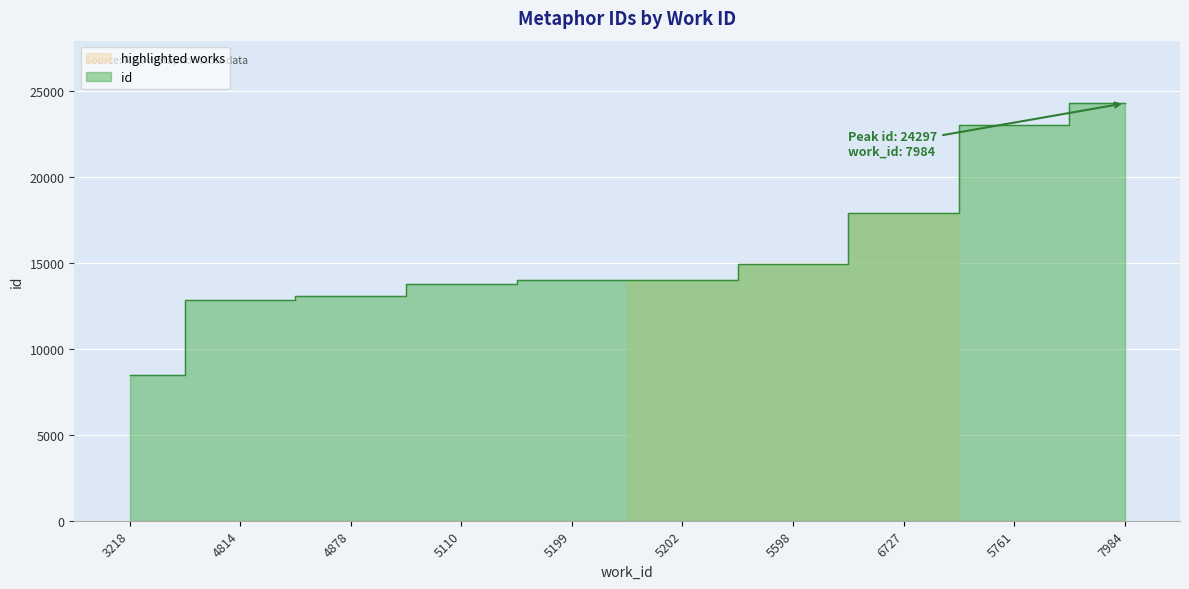

What is the change in value from 3218 to 7984?

+15842